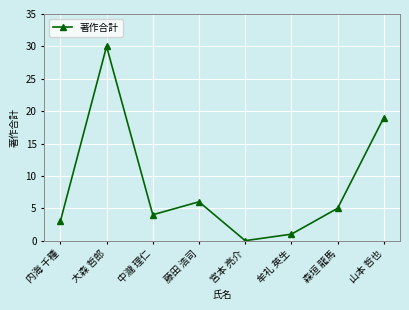

At which category does the data reach its first local peak?

大森 哲郎